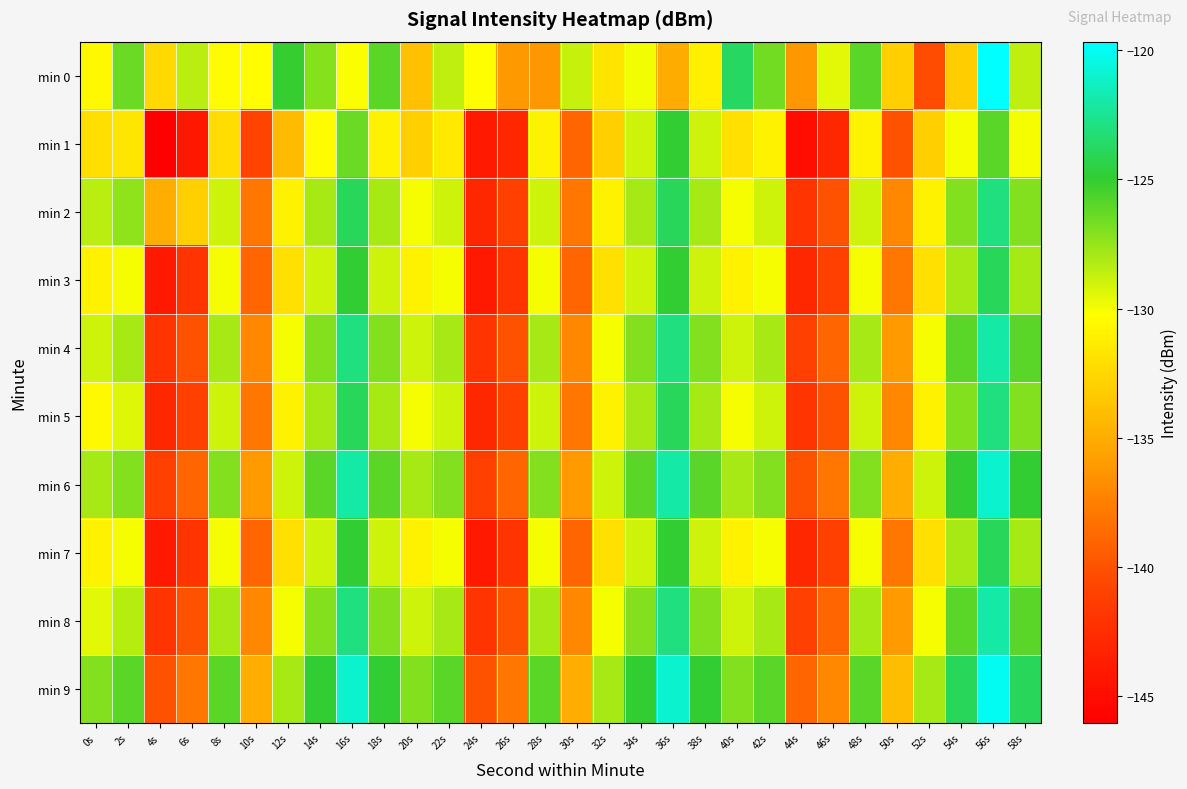

How many categories are shown in the chart?

30